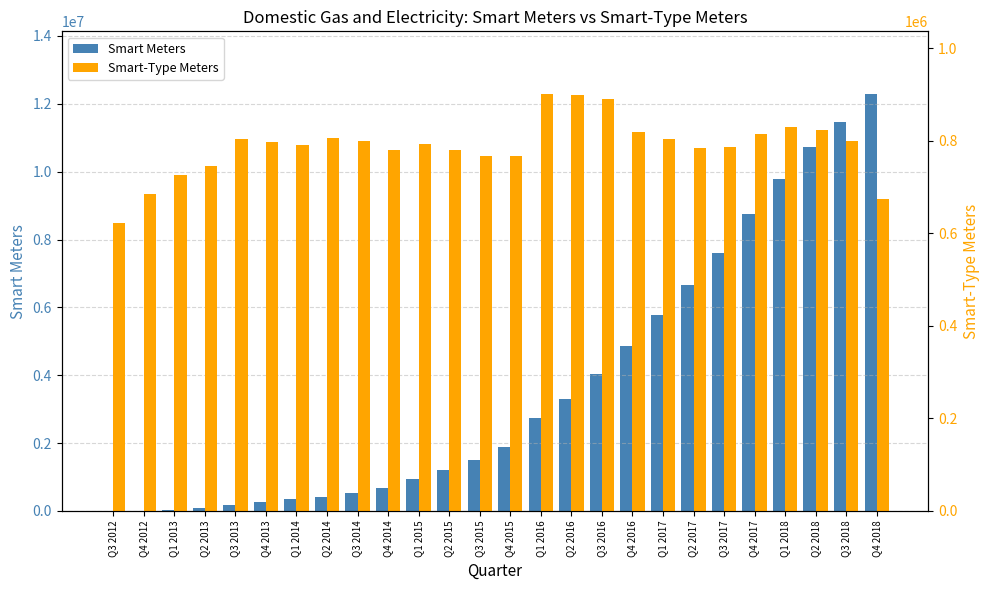

What is the maximum value for Smart-Type Meters?

901139